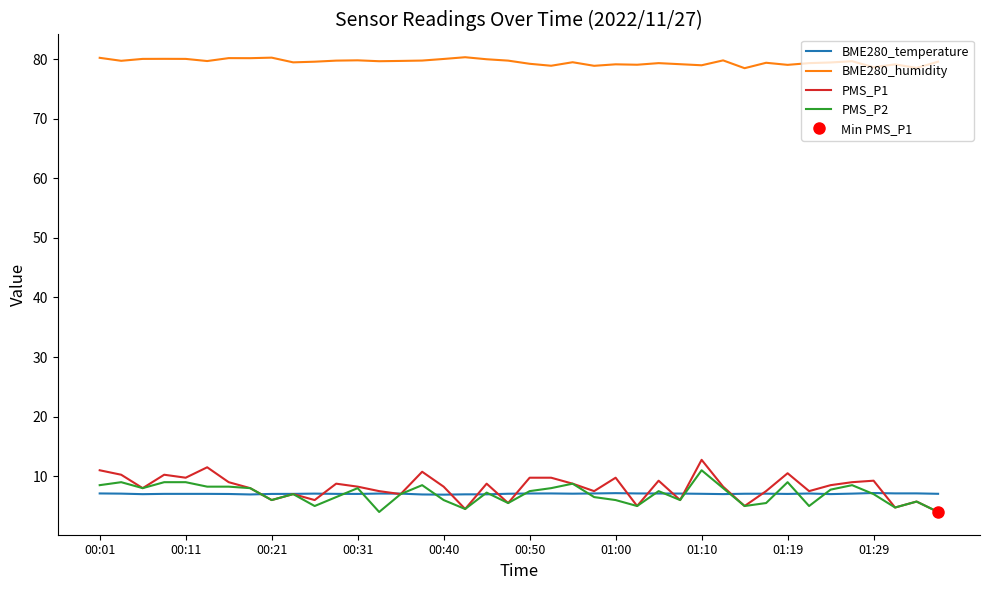

Is it true that BME280_humidity equals 16.7 at 13?

False